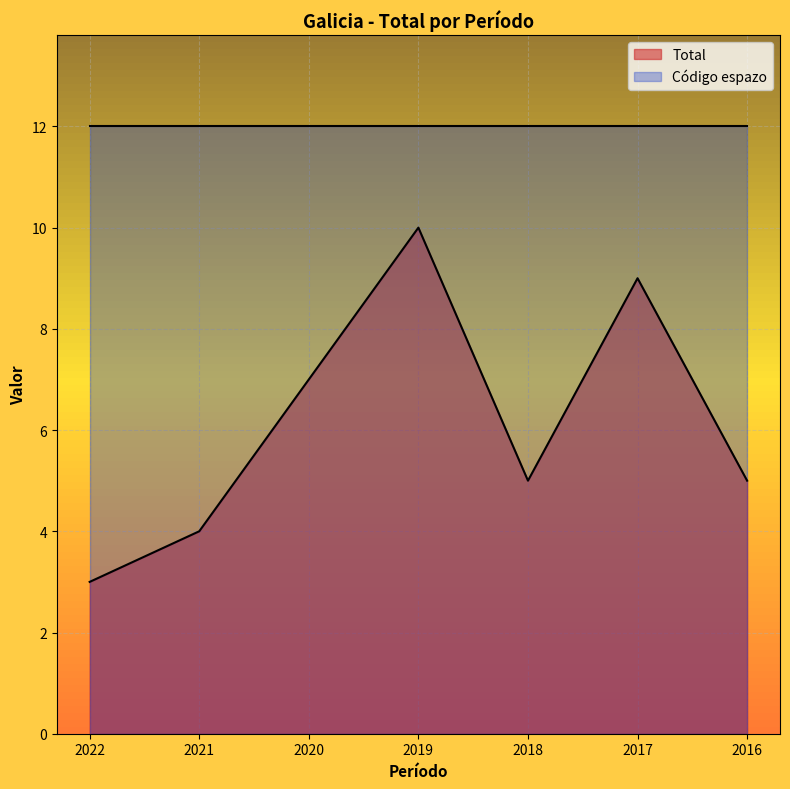

What is the value of the 7th point from the left?

5